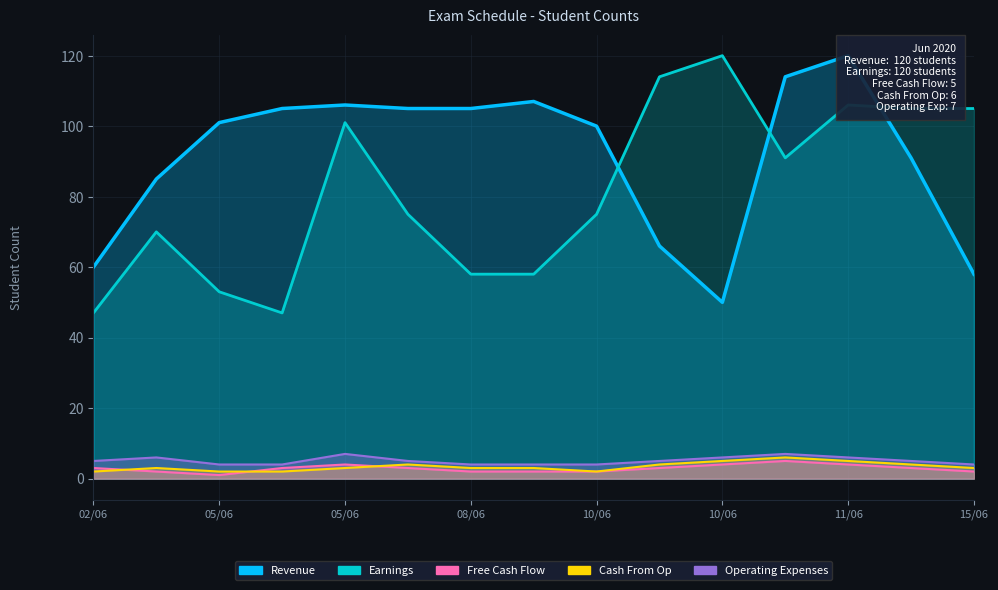

What is the value of the Earnings point at the 15th from the left?

105